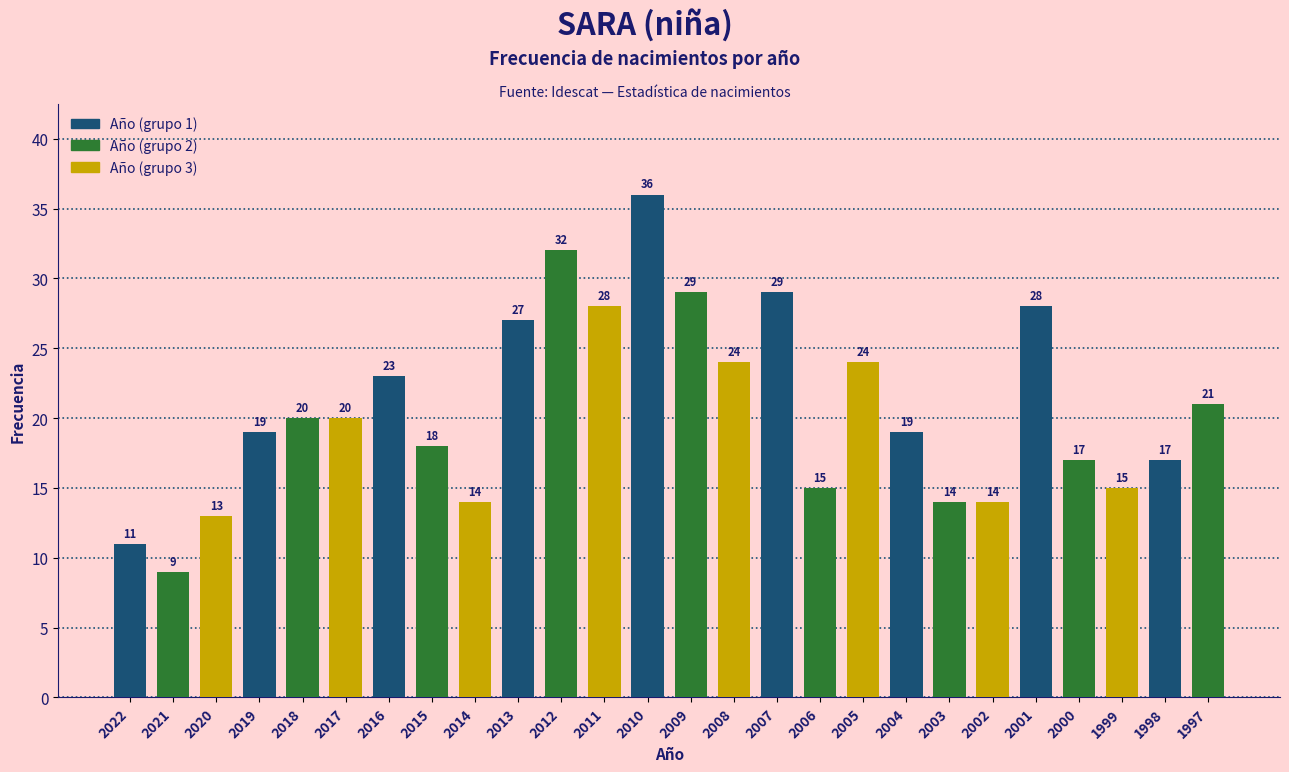

What value does the data have at 2017, to the nearest 5?

20